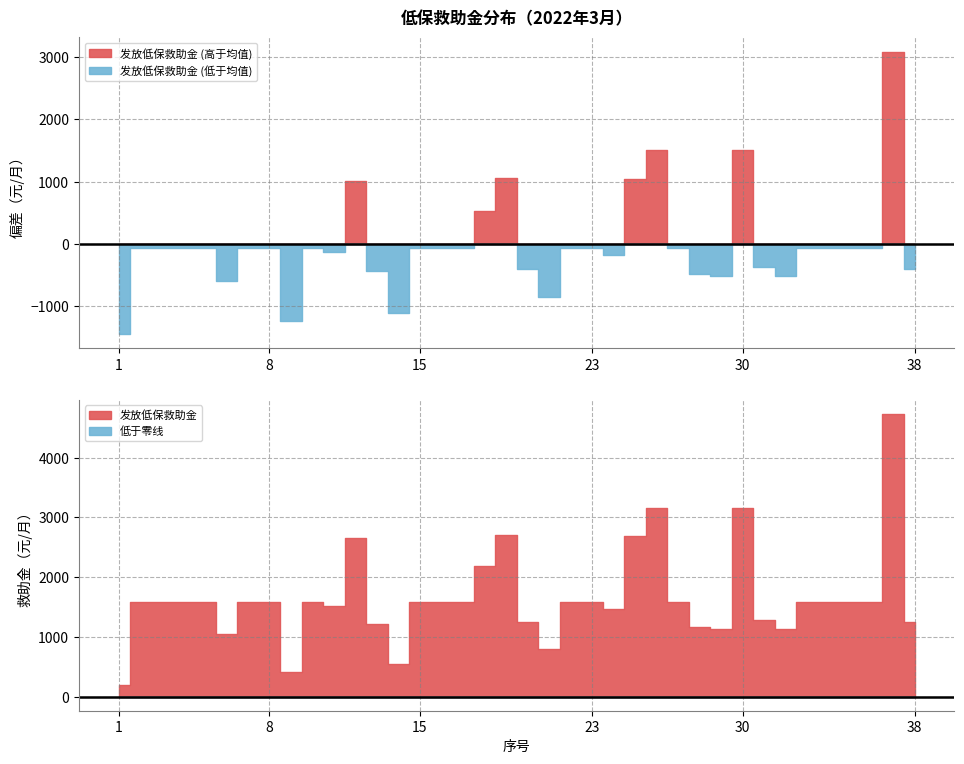

Is it true that the value at 31 is 1276?

True